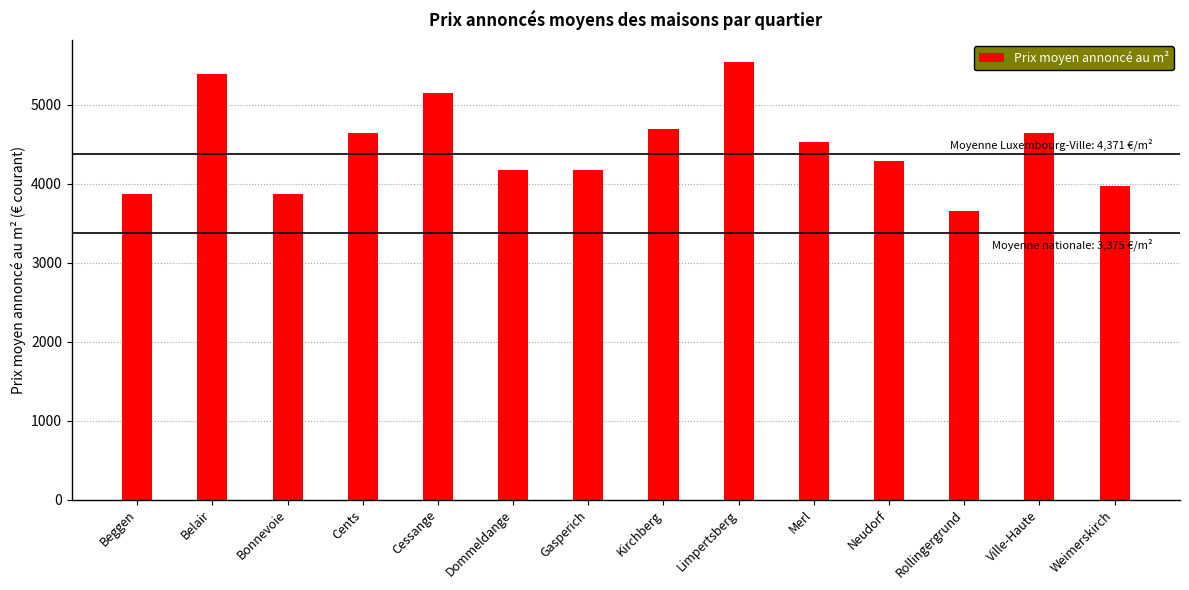

Which has a higher value, Cents or Neudorf?

Cents